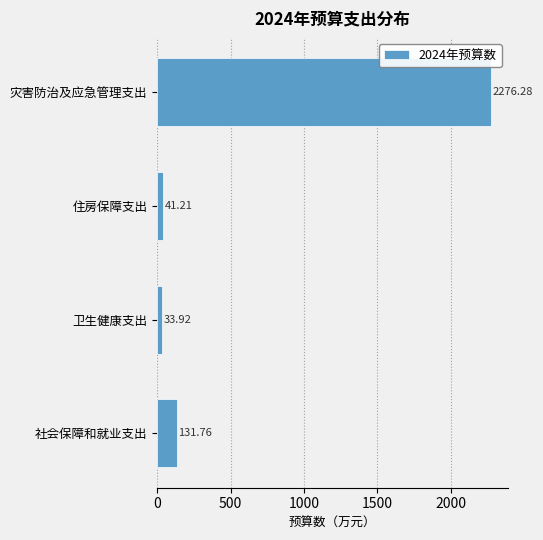

Which category has the highest value across all series?

灾害防治及应急管理支出